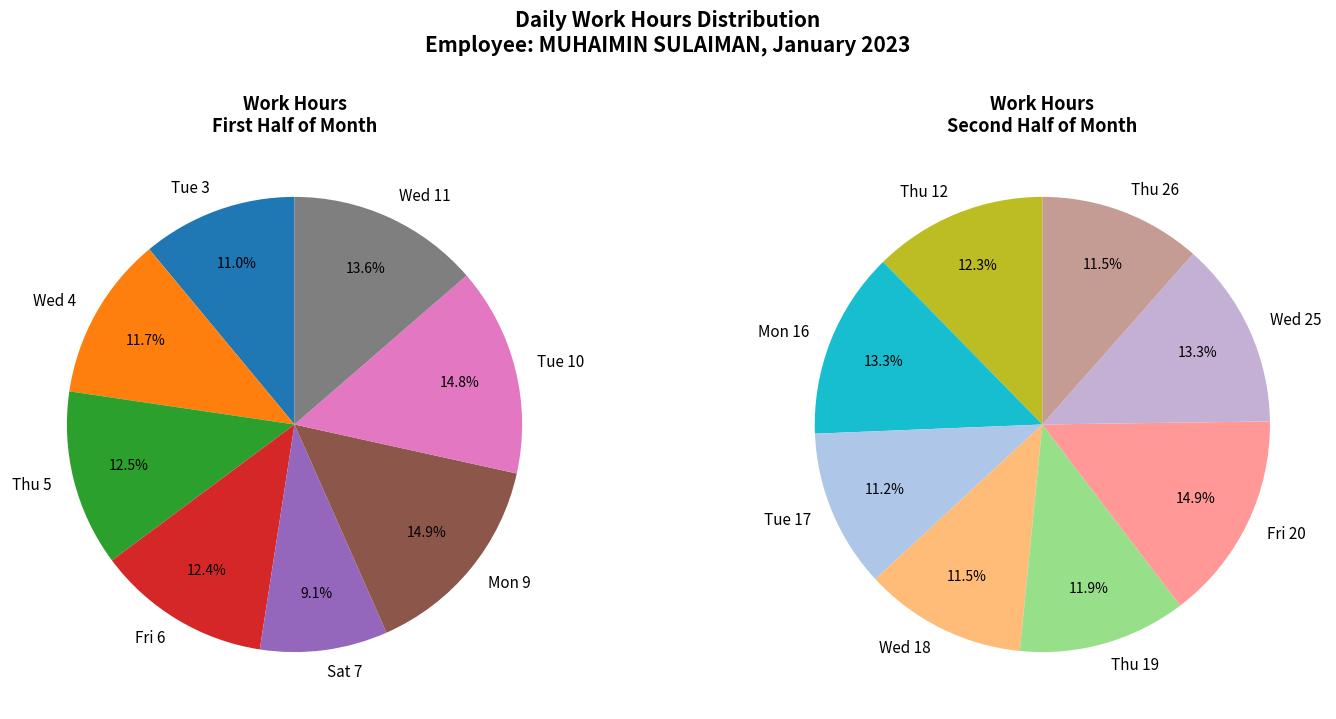

What is the largest slice in the pie chart?

Mon 9